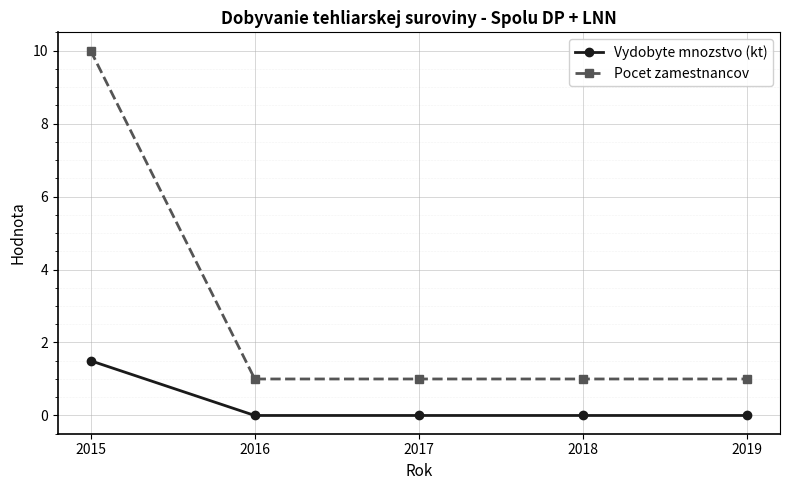

The value of Pocet zamestnancov at 2019 is 1.0. True or false?

True